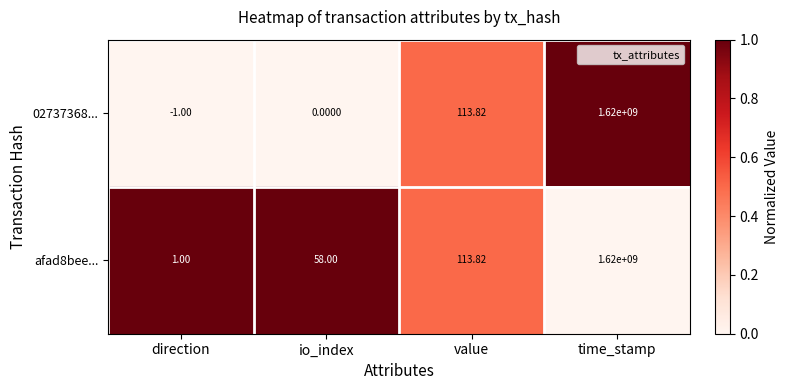

How many data points does each series have?

4